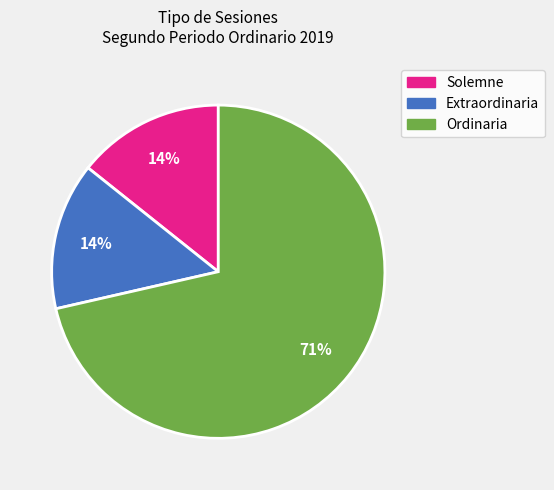

Is there a majority slice in this chart?

Yes